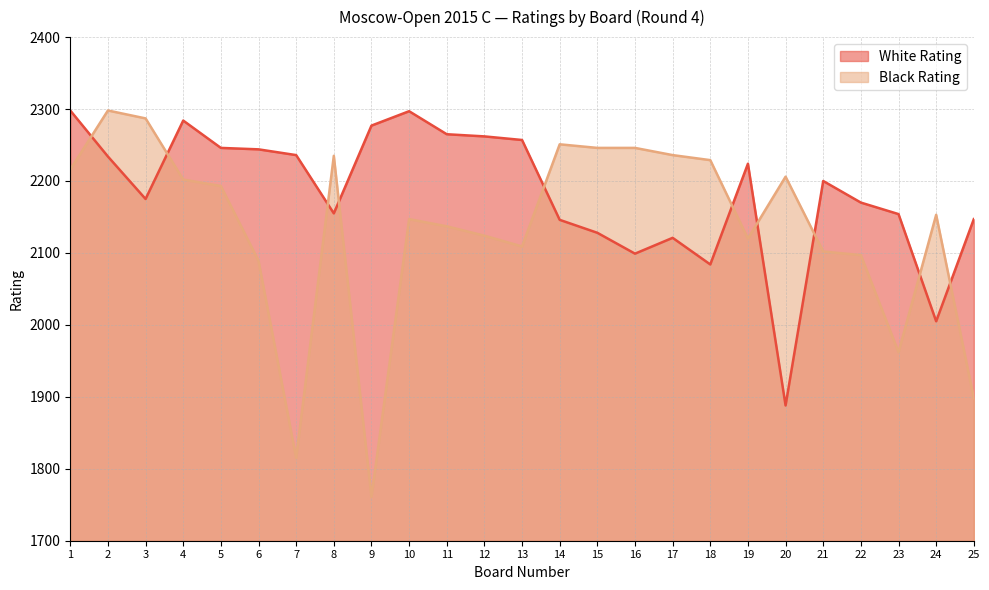

What is the difference between the highest and lowest values at 23?

192